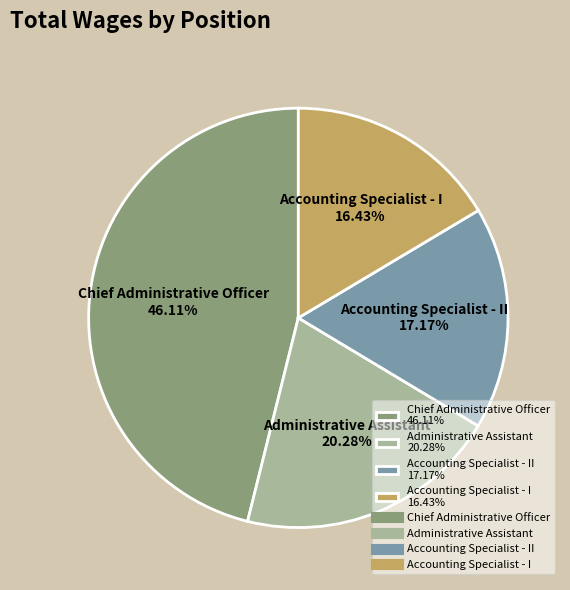

How many segments does this pie chart have?

4